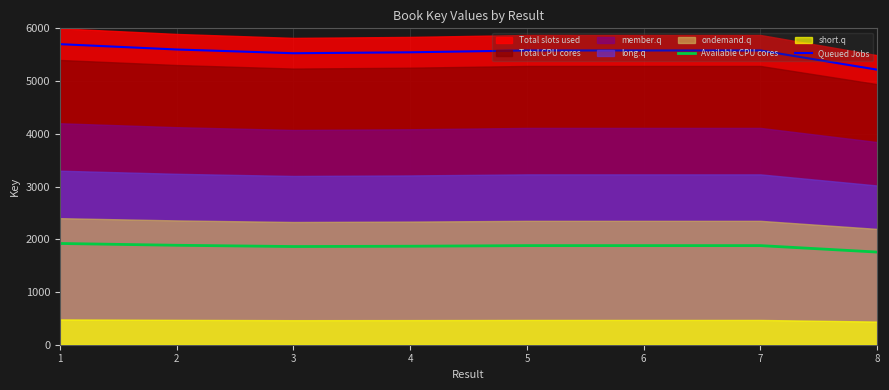

In Available CPU cores, how many points are higher than both neighbors (excluding endpoints)?

2